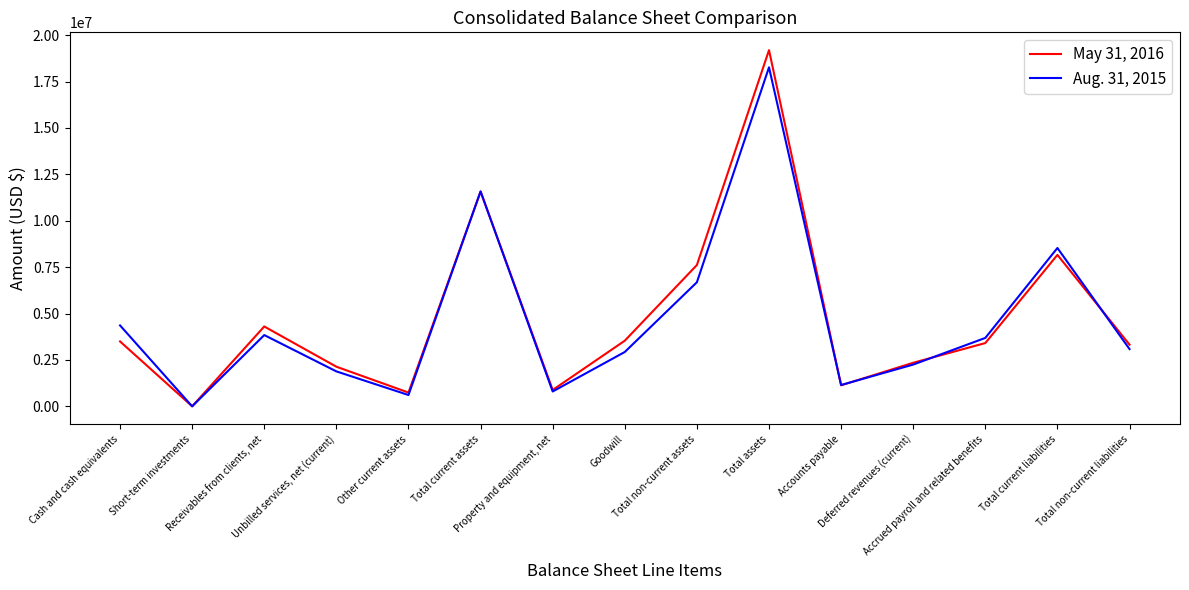

Which series has the largest range (max minus min)?

May 31, 2016